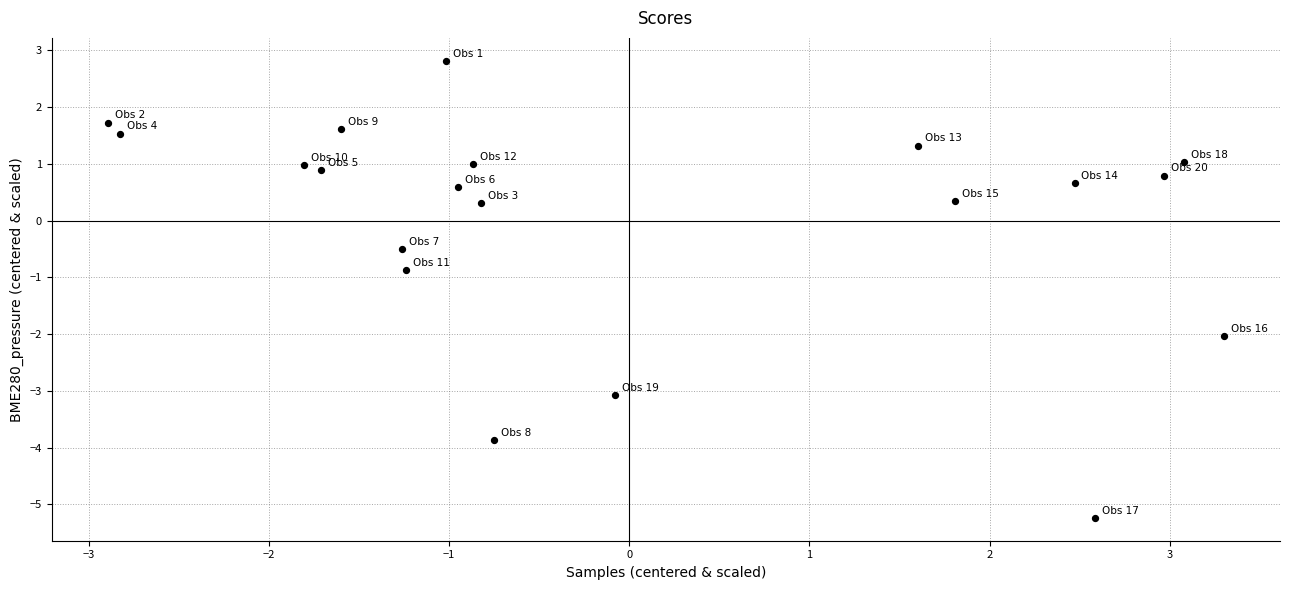

What is the range of X values (max minus min)?

6.2